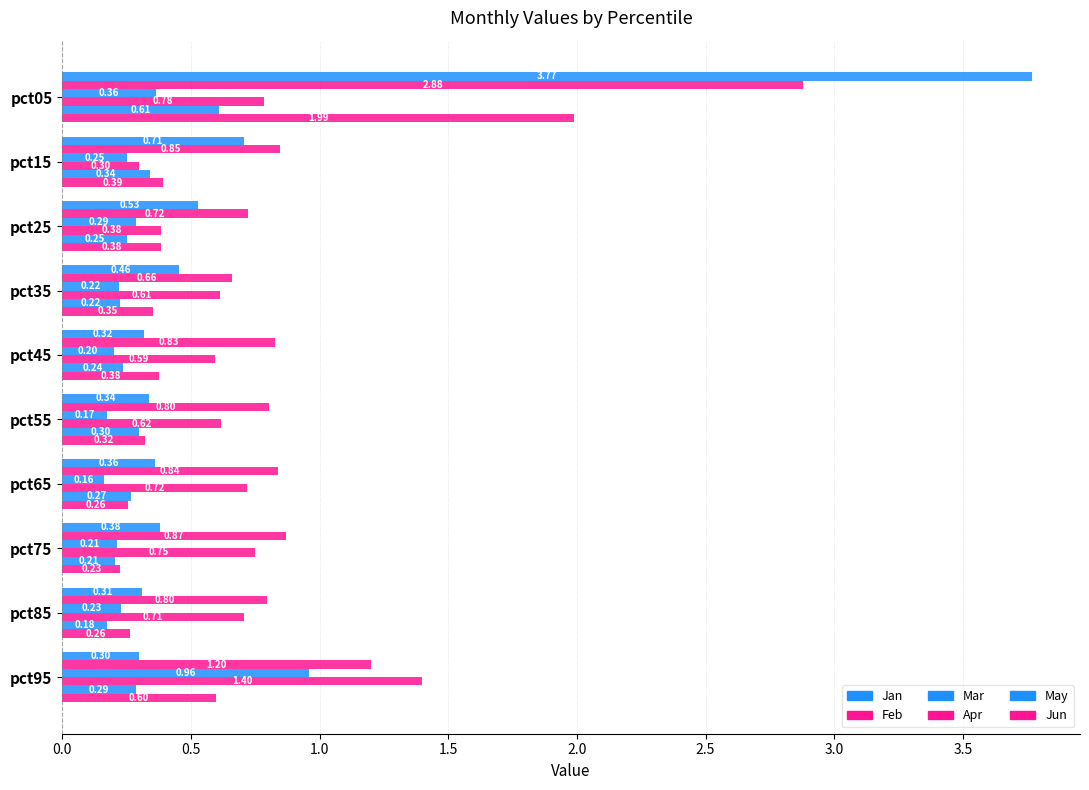

What is the difference between the second highest and second lowest values in the May series?

0.1